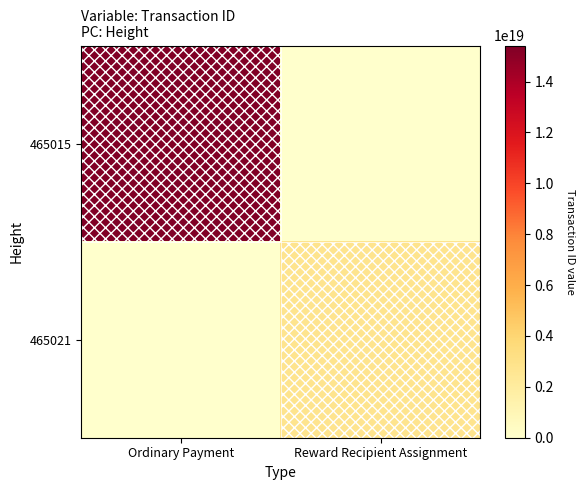

What is the greatest value displayed?

15418362953896996864